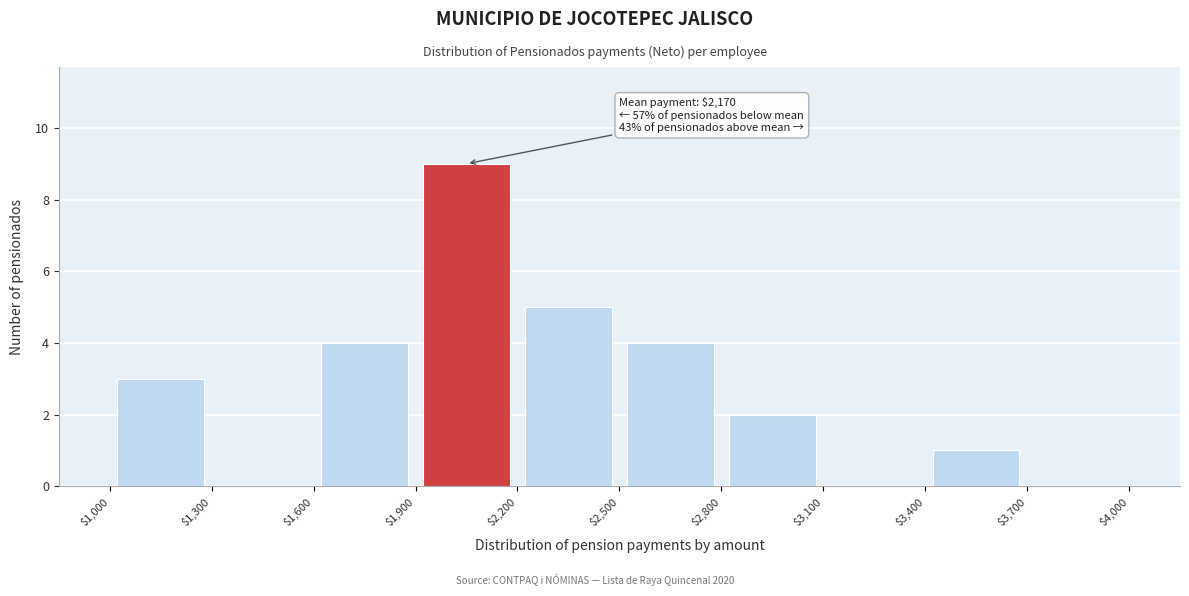

Which range on the x-axis has the tallest bar?

$1,900 to $2,200